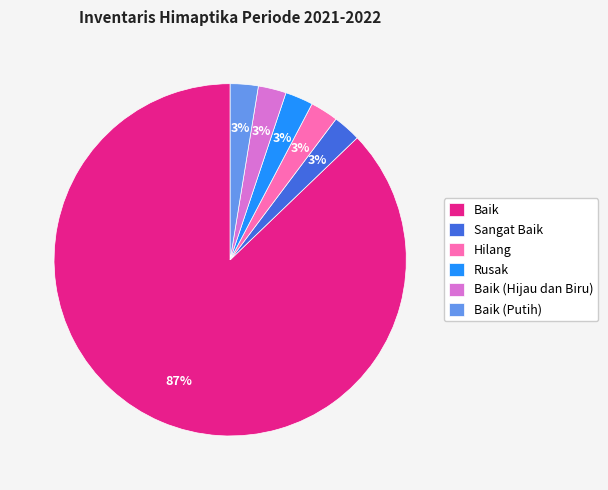

How many segments does this pie chart have?

6